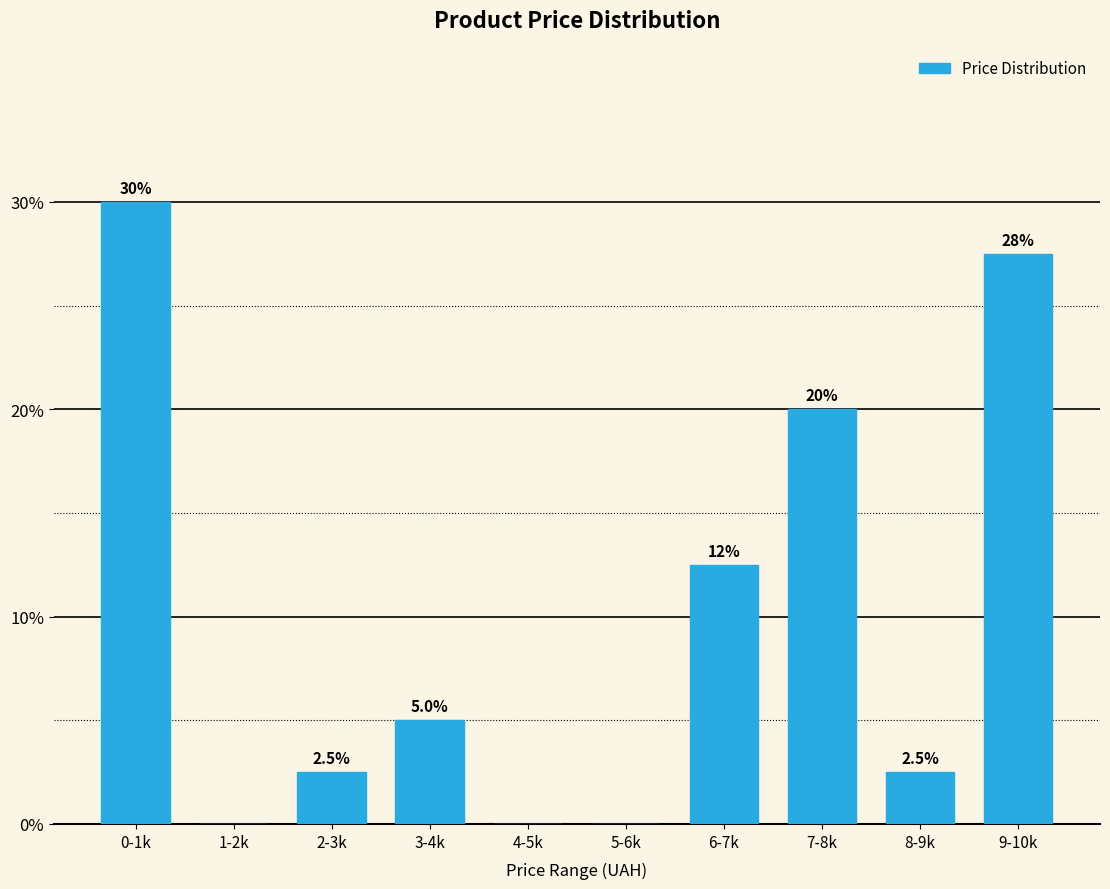

Reading right to left, extract all data points from this chart.

9-10k=27.5	8-9k=2.5	7-8k=20.0	6-7k=12.5	5-6k=0.0	4-5k=0.0	3-4k=5.0	2-3k=2.5	1-2k=0.0	0-1k=30.0